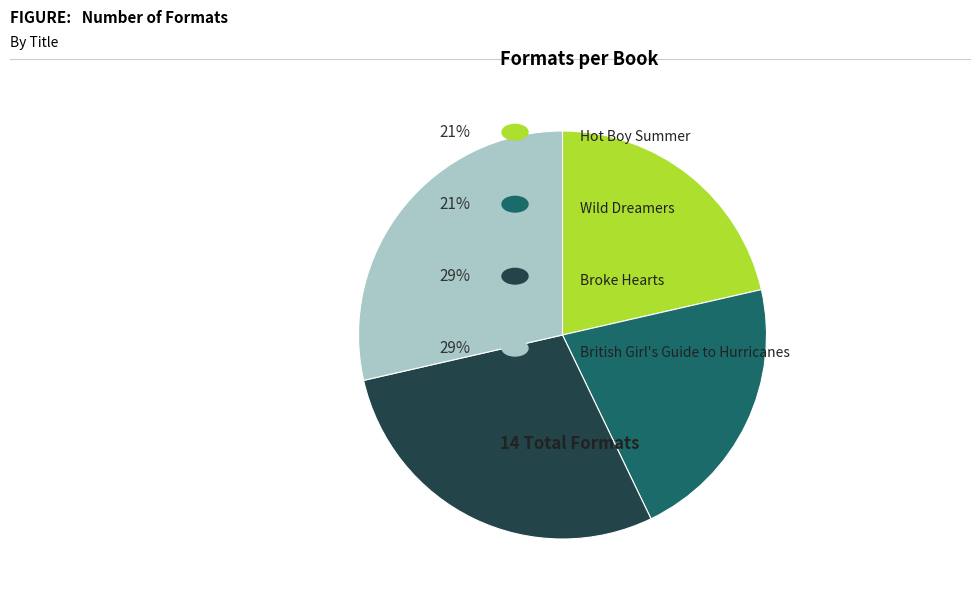

Does any single category account for the majority?

No